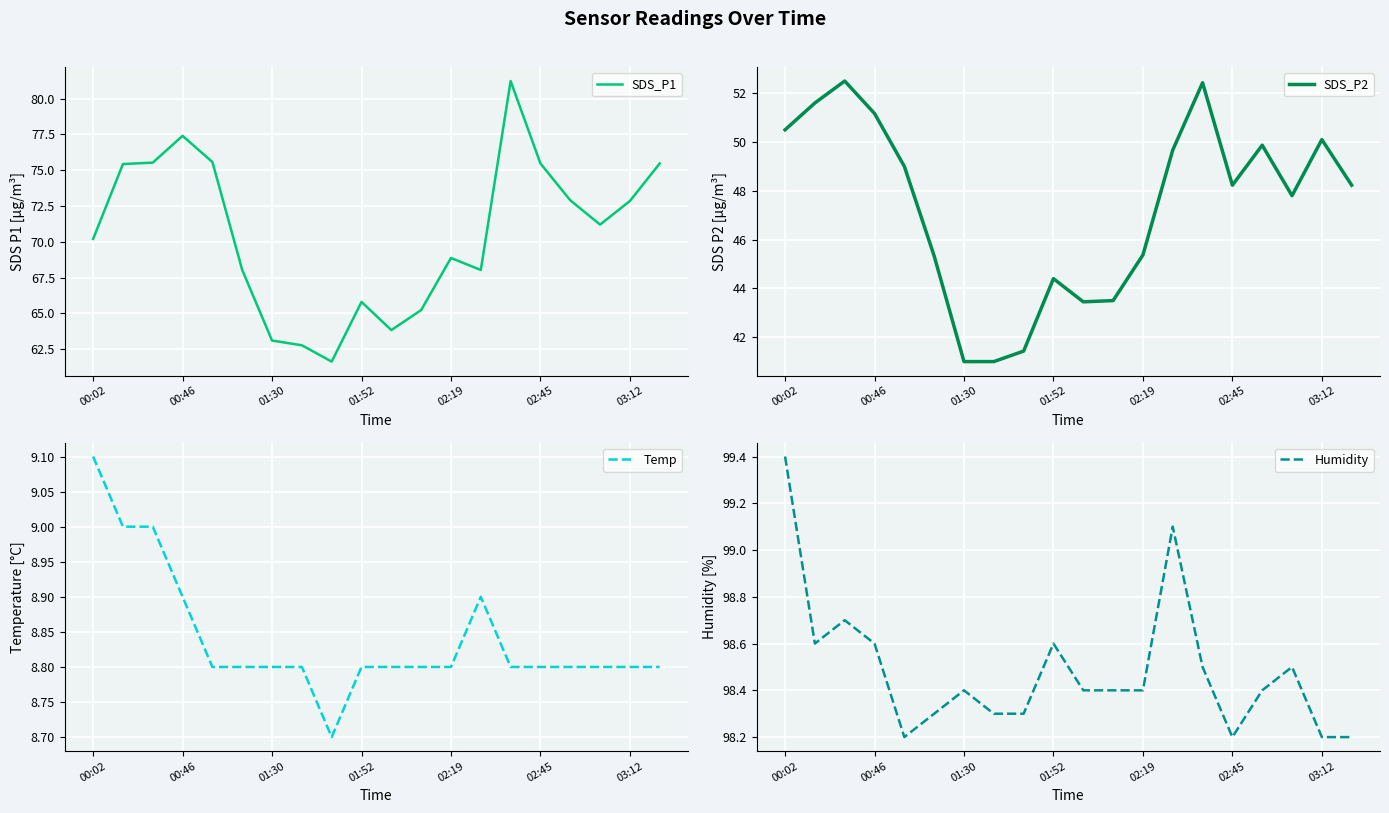

The Temp series shows 8.8 at 17. True or false?

True